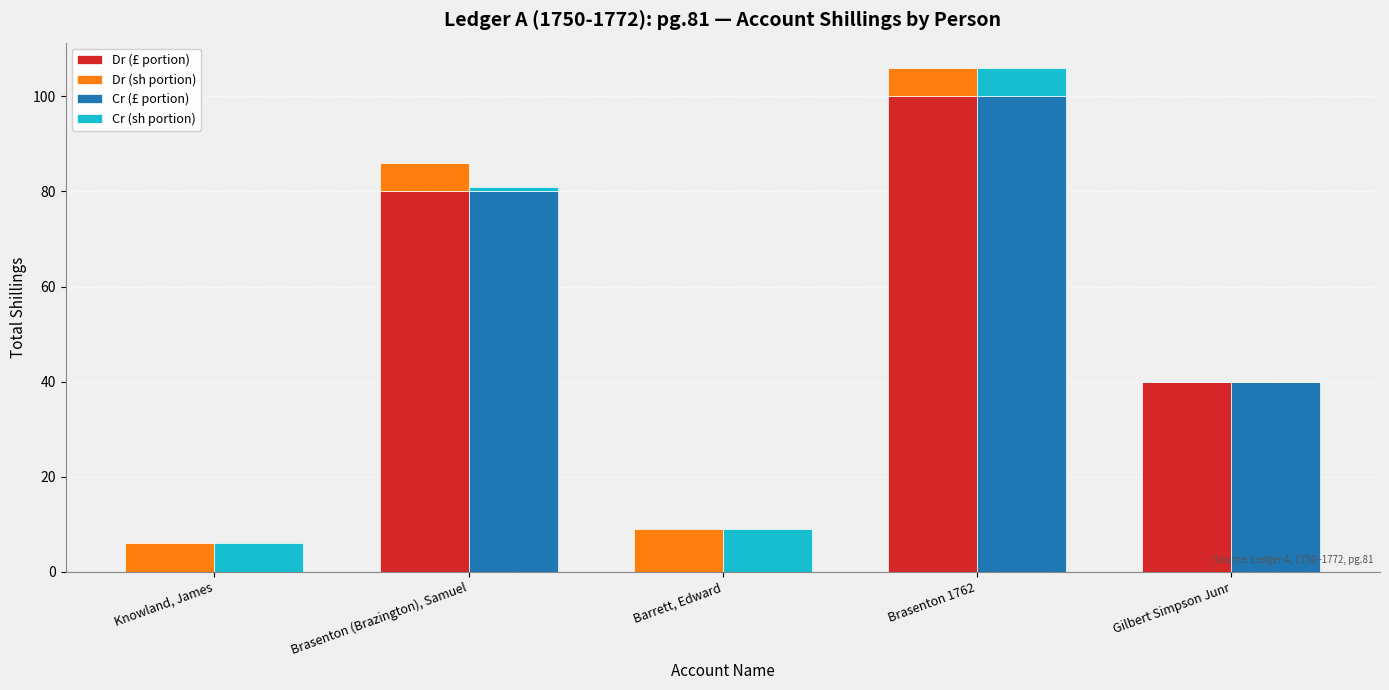

Which series has the largest range (max minus min)?

Dr (£ portion)